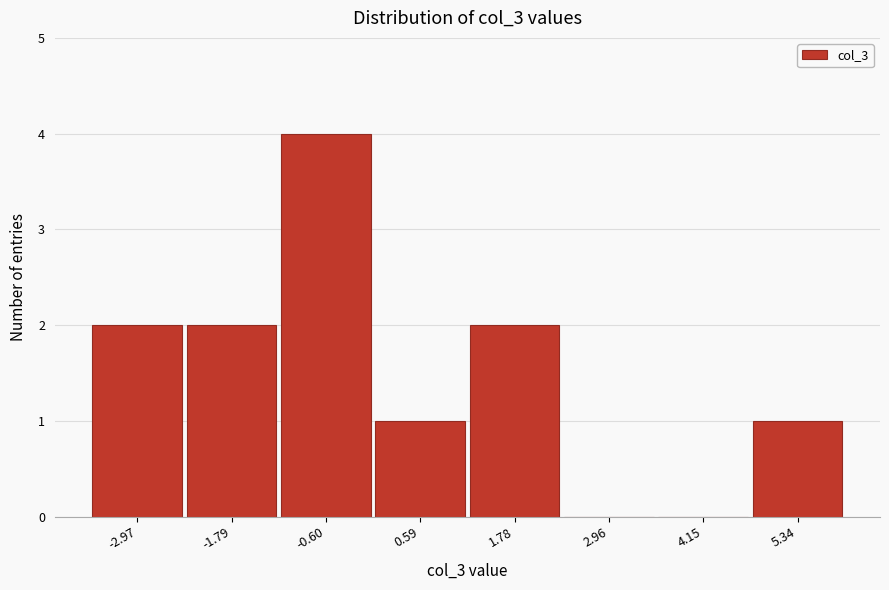

Reading left to right, transcribe all the data shown in this chart.

-2.97=2	-1.79=2	-0.60=4	0.59=1	1.78=2	2.96=0	4.15=0	5.34=1